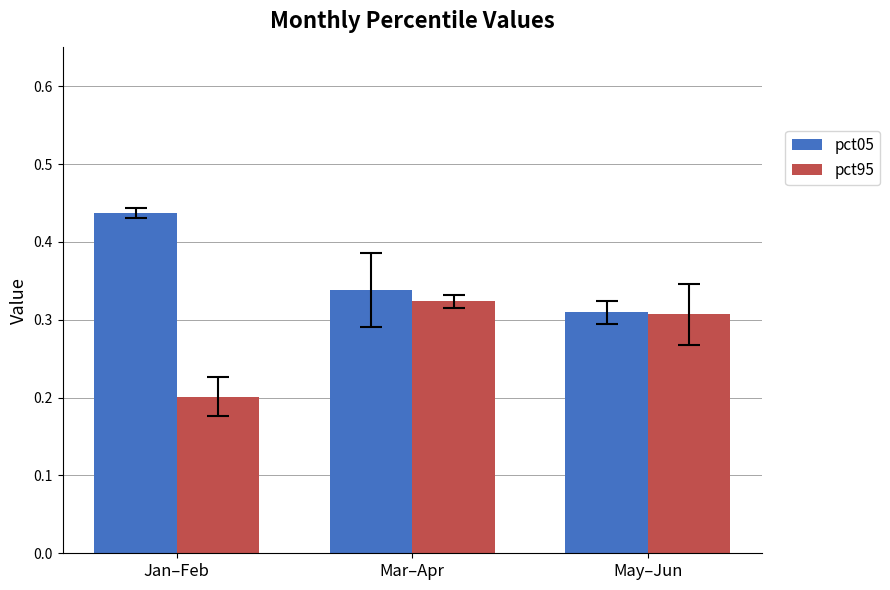

What is the total value across all series at Mar–Apr?

0.7